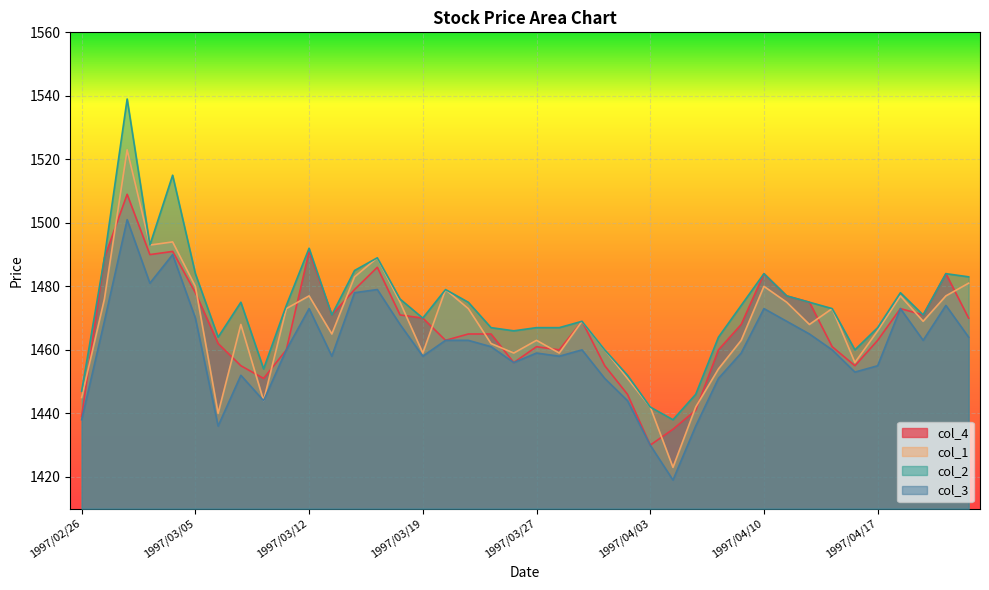

In col_4, how many points are lower than both neighbors (excluding endpoints)?

9